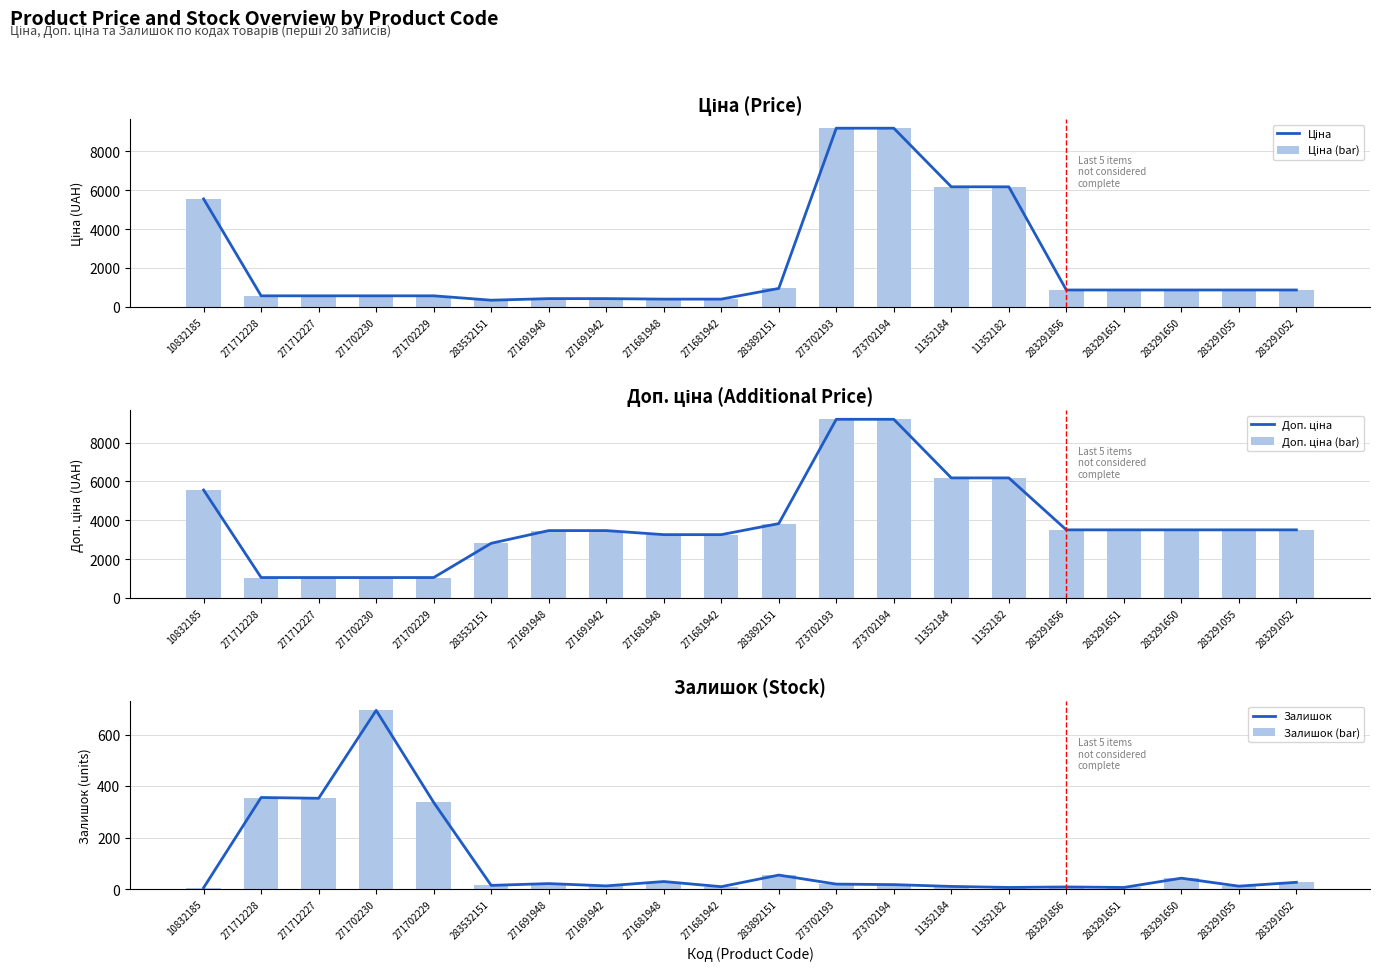

Which label corresponds to the smallest value in the chart?

10832185